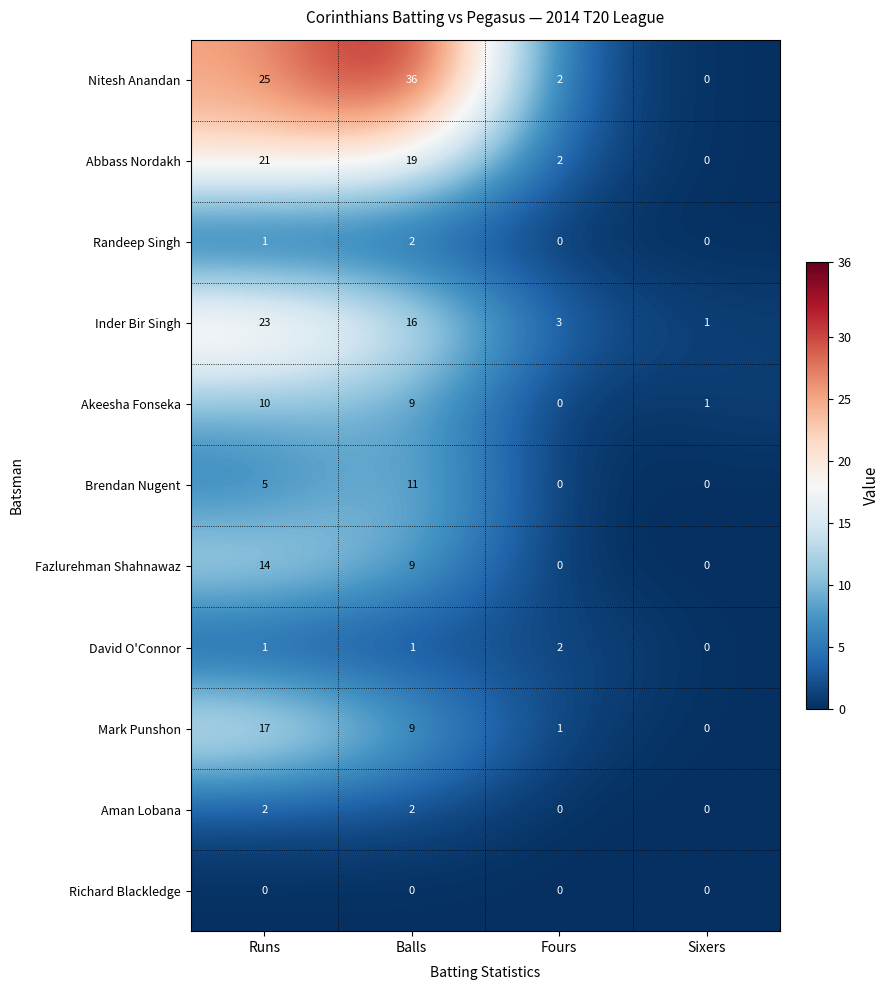

What is the sum of all Abbass Nordakh values?

42